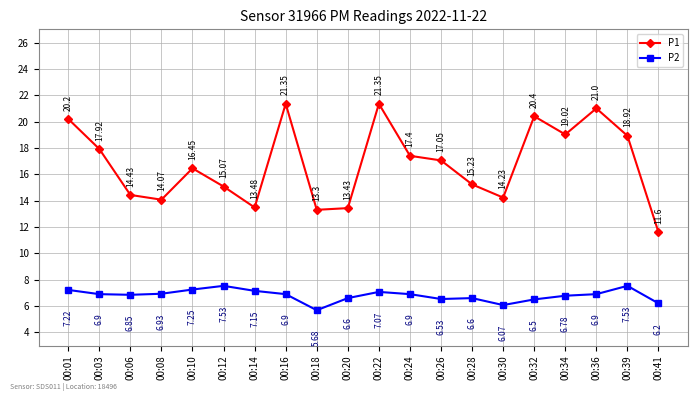

At which category does P2 reach its first local valley?

00:06